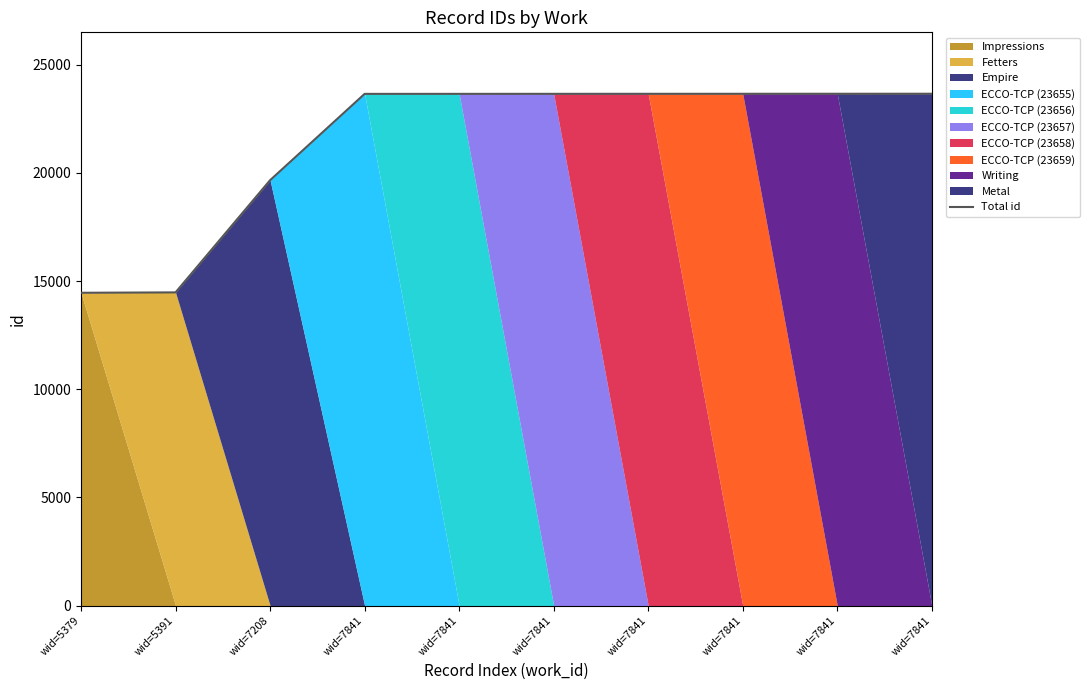

At which label does the data first exceed 23657?

wid=7841